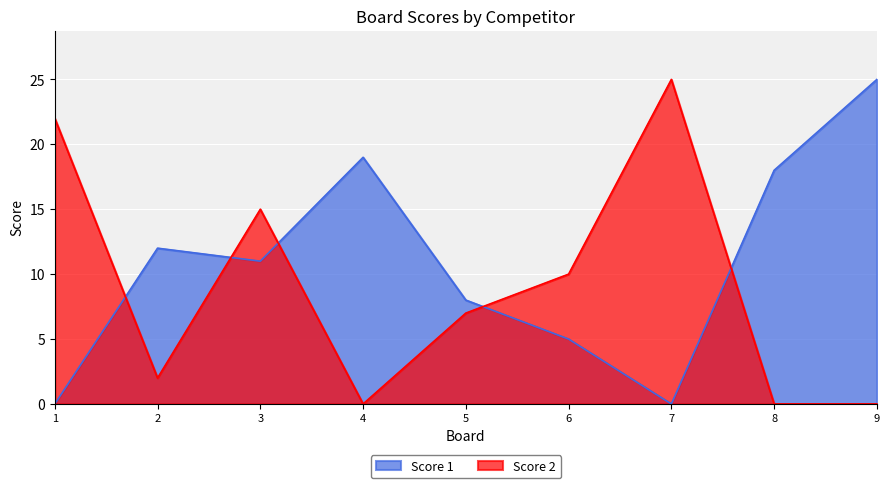

At which category is the sum across all series the highest?

3